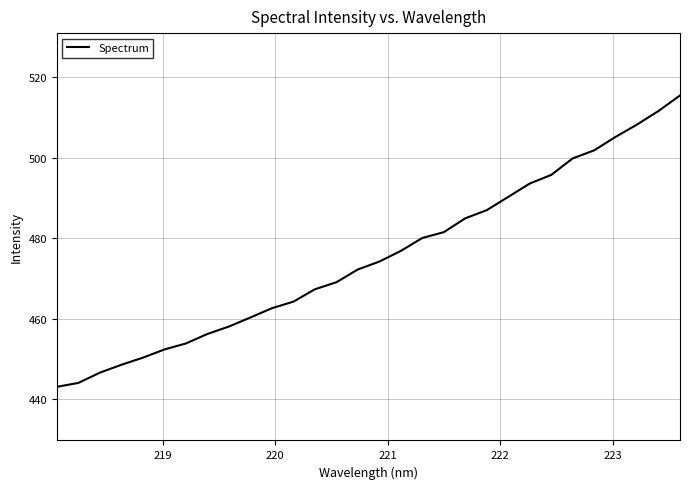

What is the difference between the maximum and minimum values?

72.3